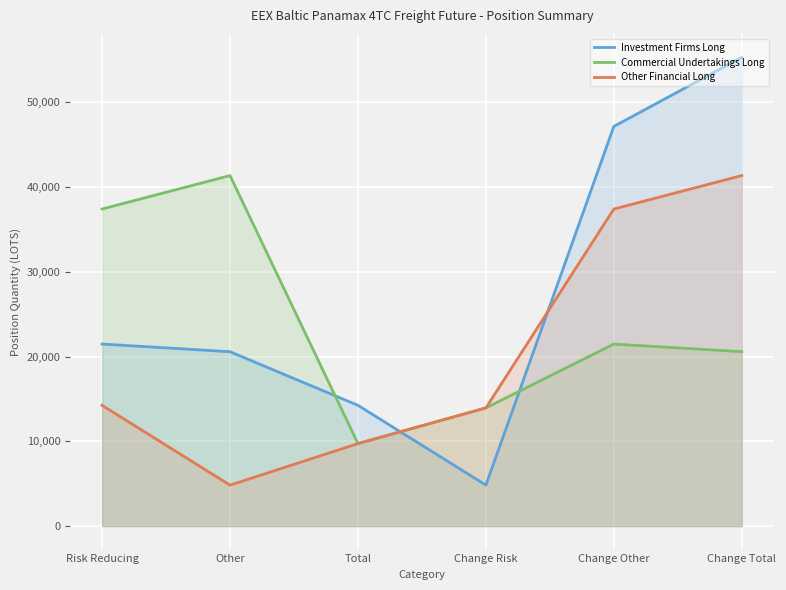

At Other, list the series in order from largest to smallest.

Commercial Undertakings Long, Investment Firms Long, Other Financial Long